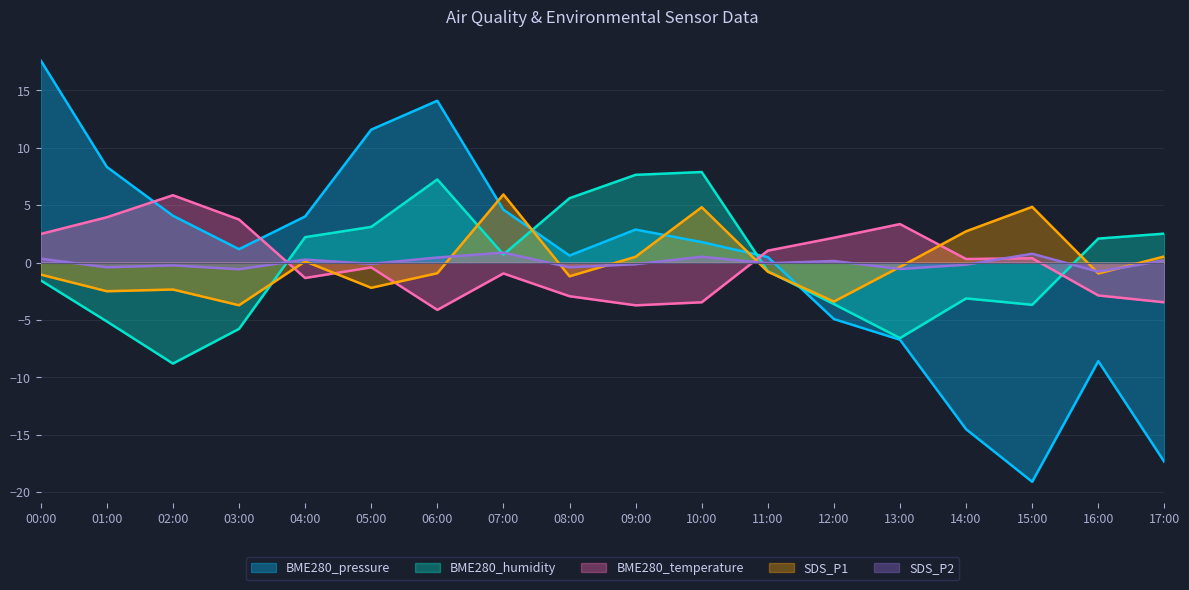

At which category does SDS_P1 reach its first local peak?

02:00